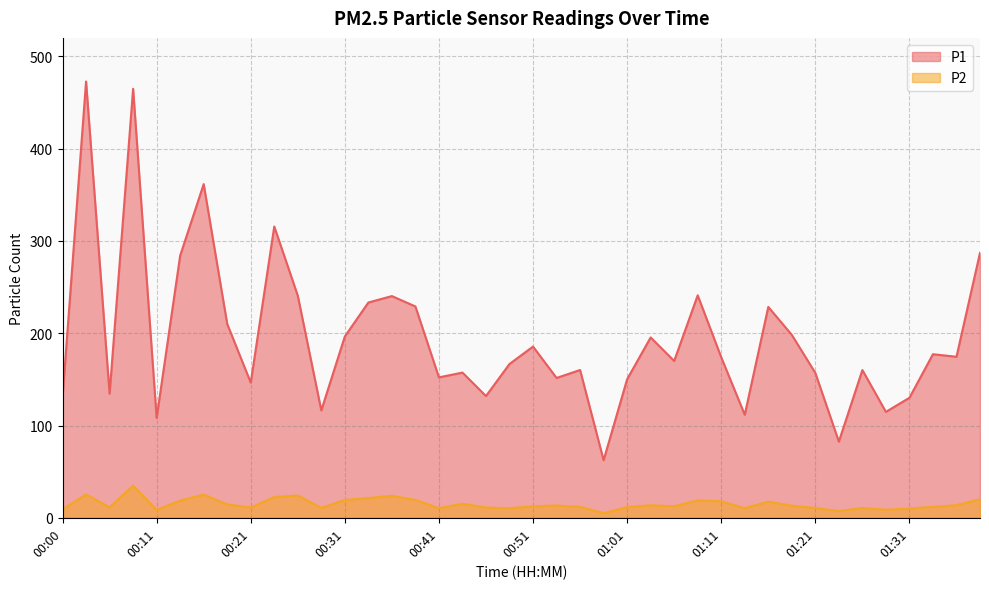

List the labels in order of P2 value, largest first.

00:08, 00:03, 00:16, 00:26, 00:36, 00:23, 00:33, 01:39, 00:38, 00:31, 01:08, 00:13, 01:11, 01:16, 00:43, 00:18, 01:36, 01:03, 00:53, 01:18, 01:06, 00:51, 01:33, 00:56, 01:01, 00:05, 00:46, 00:21, 00:28, 01:21, 01:26, 00:41, 01:13, 00:48, 01:31, 00:00, 01:28, 00:11, 01:23, 00:58